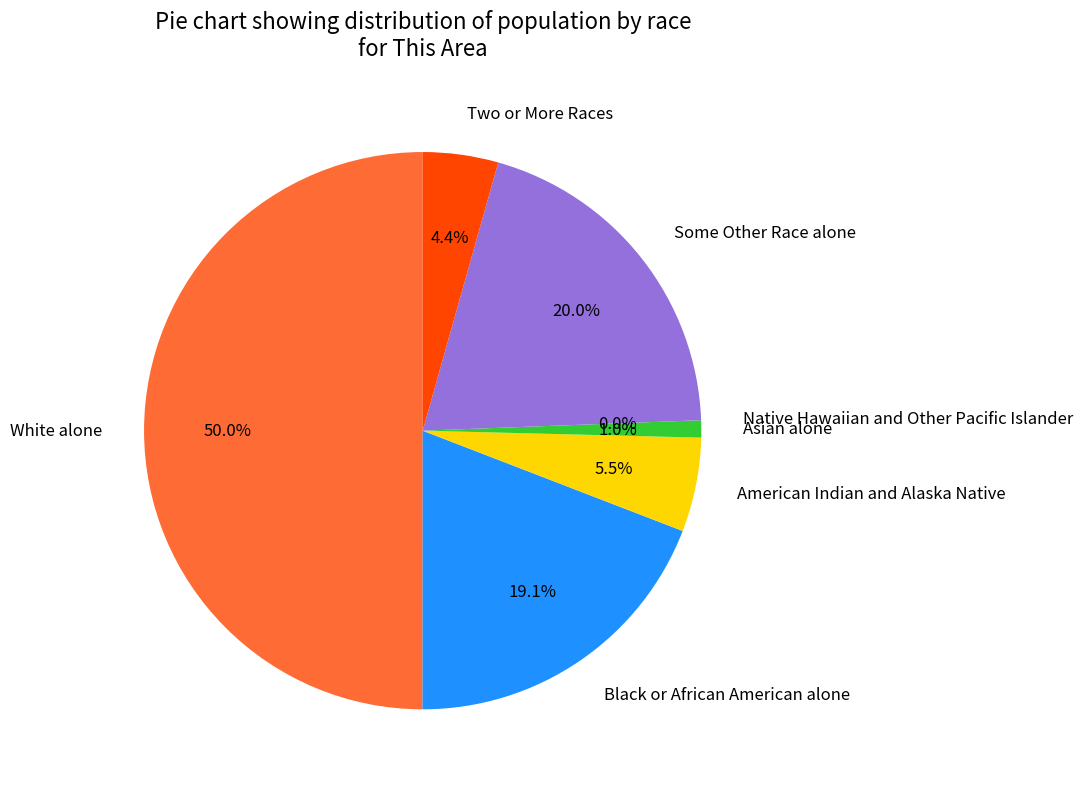

What portion of the pie excludes Asian alone?

99.0%